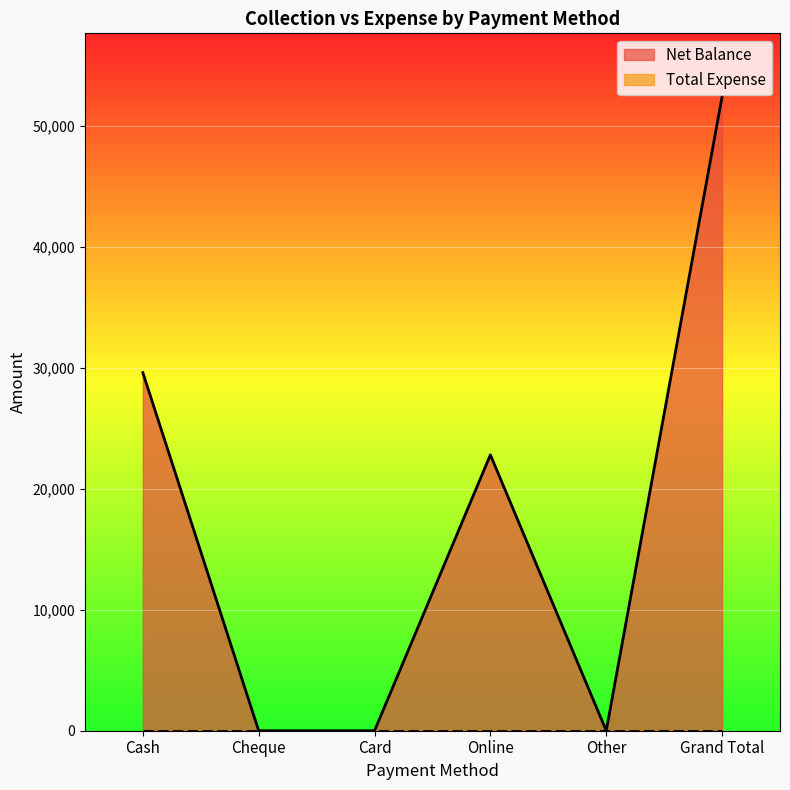

What is the sum of all values?

104800